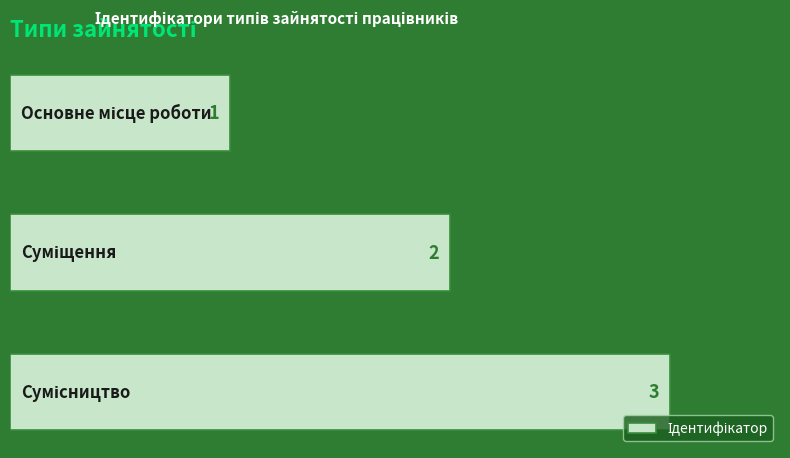

What is the value of the 2nd bar from the top?

2